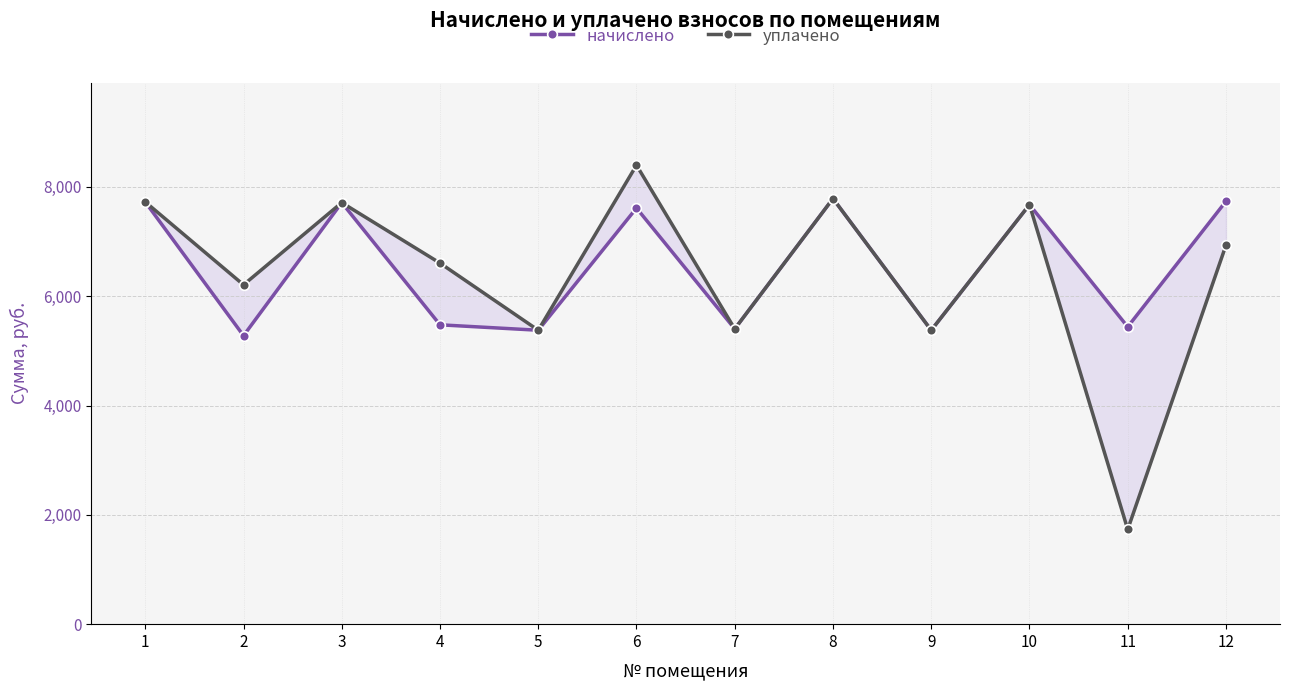

At which category is the sum across all series the highest?

6